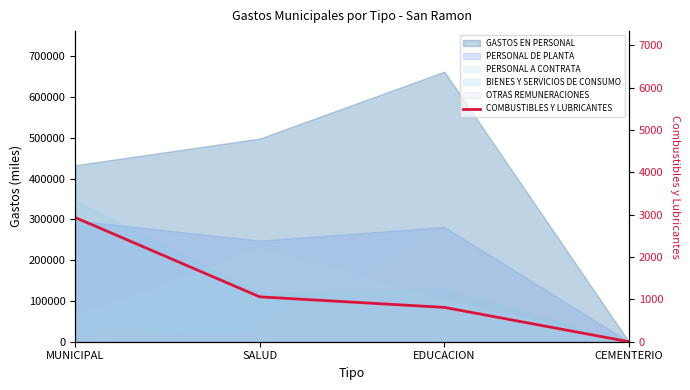

What is the sum of the values at EDUCACION and MUNICIPAL?

3746